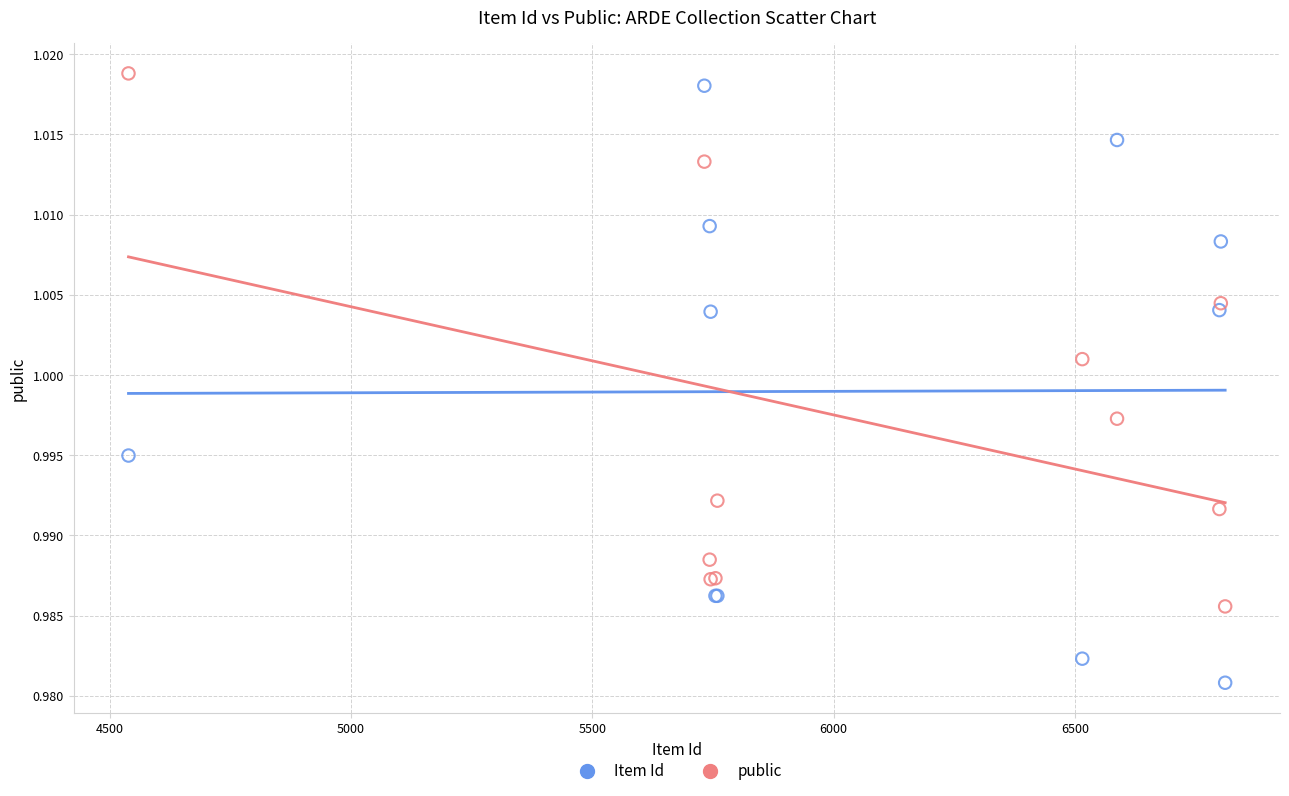

Which series has the widest spread of Y values?

Item Id